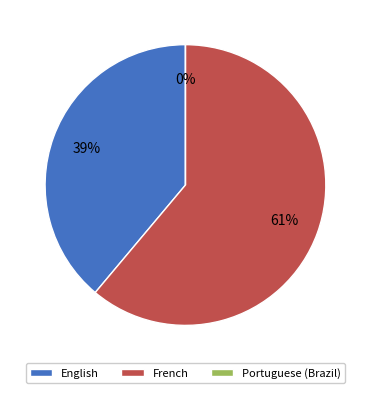

Which slice is the smallest?

Portuguese (Brazil)